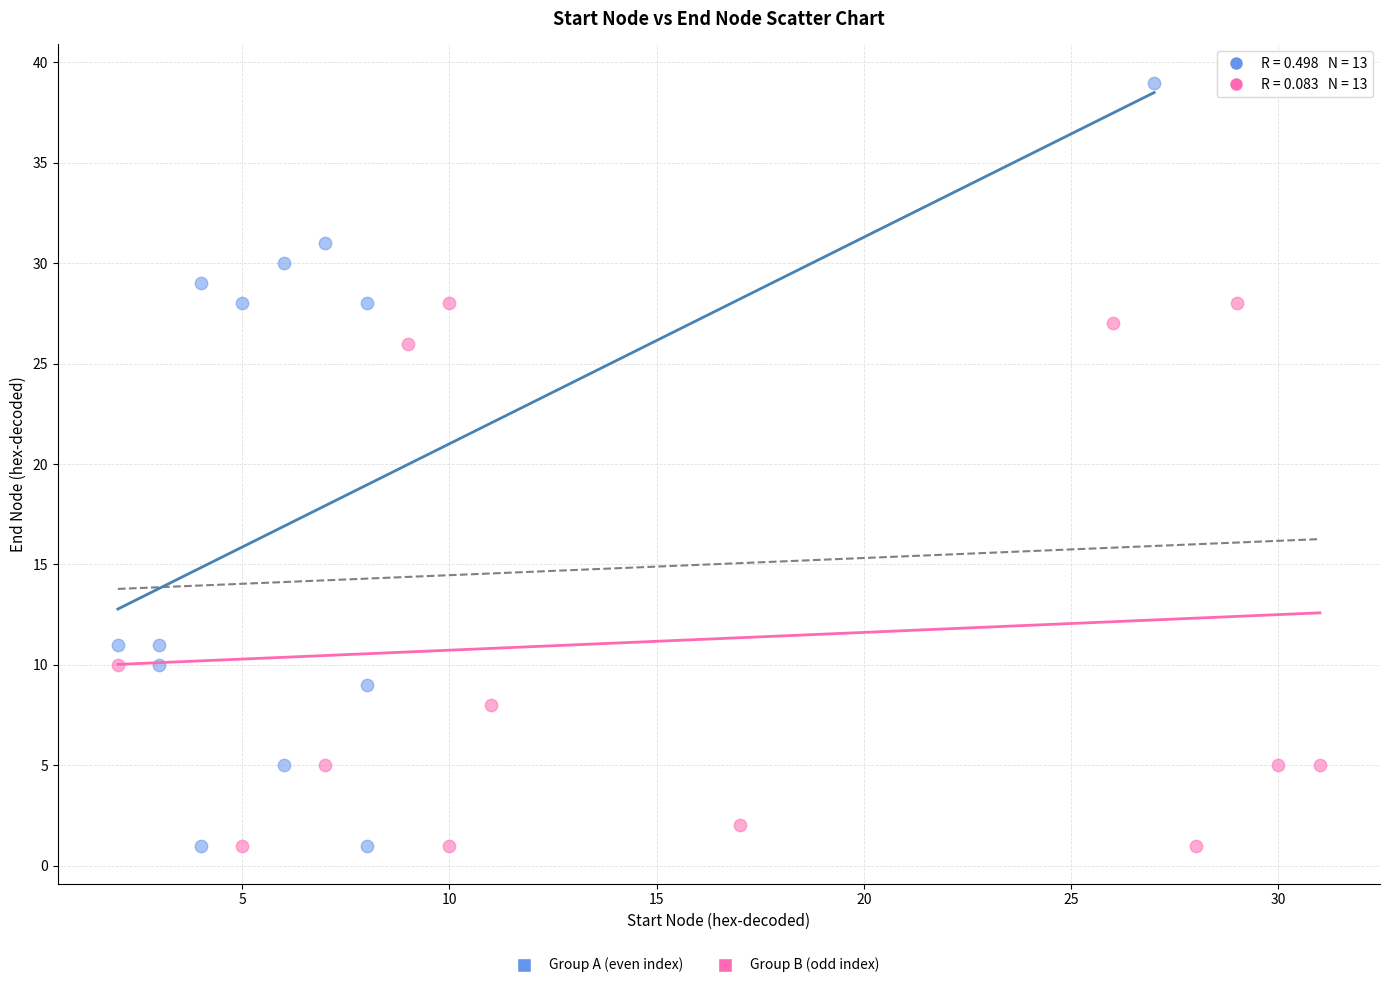

Which series has the widest spread of Y values?

Group A (even index)